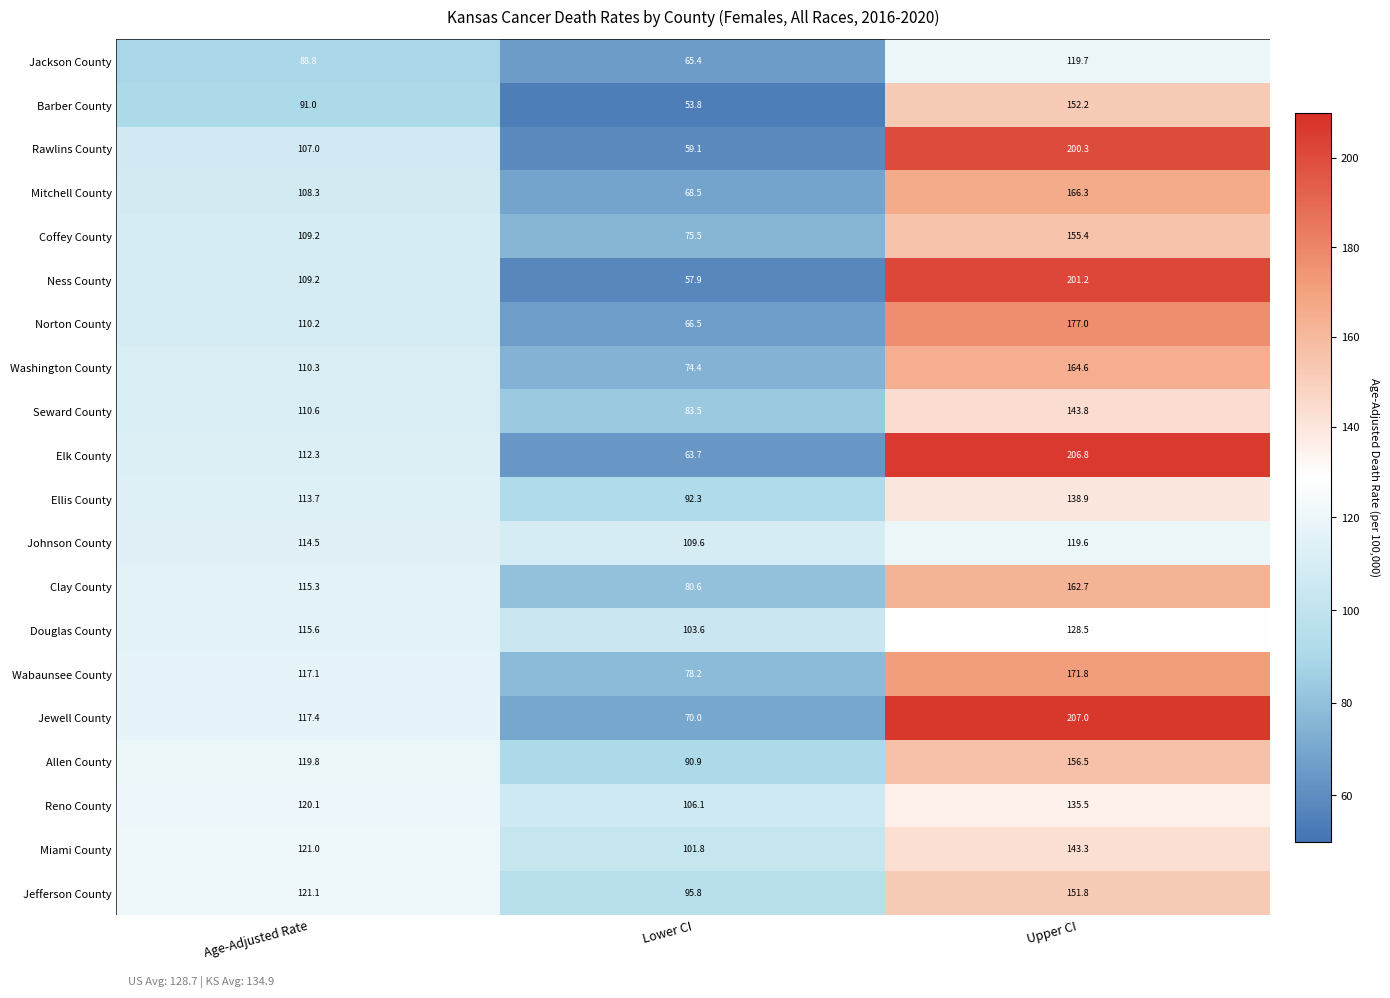

True or false: Barber County has a value of 91.0 at Age-Adjusted Rate.

True